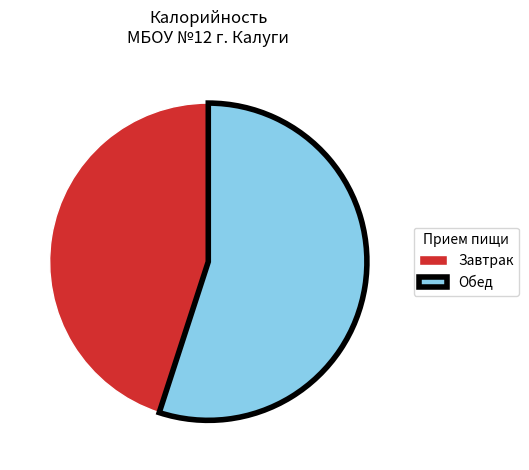

Which category has the biggest portion of the pie?

Обед